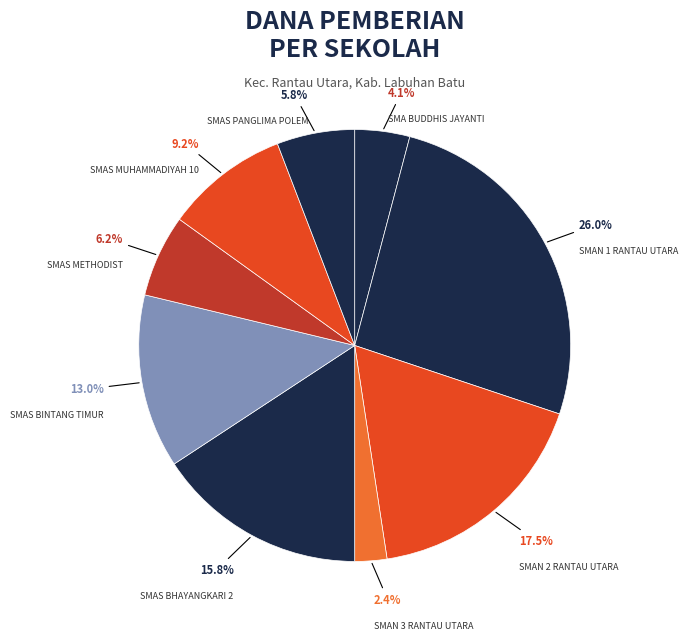

Do SMAS PANGLIMA POLEM and SMAN 2 RANTAU UTARA together represent more than half of the pie?

No